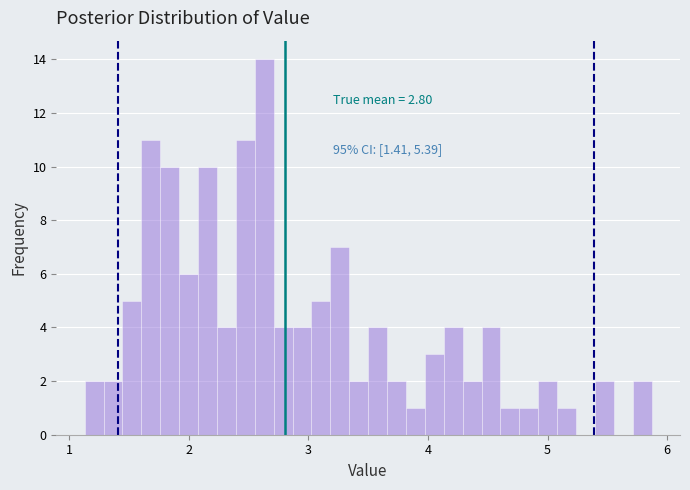

Around what value on the x-axis is the tallest bar? Give the approximate position of its centre, as read against the axis.

2.6